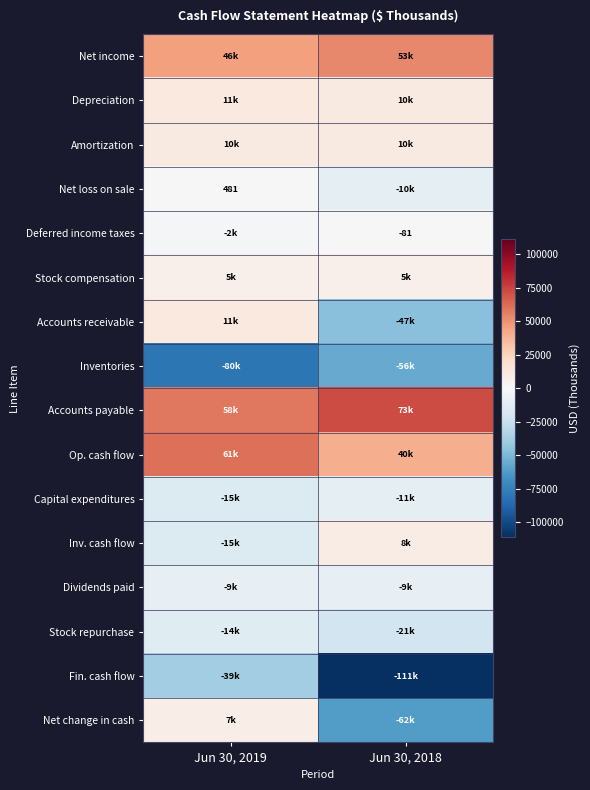

At which category does the chart reach its peak across all series?

Jun 30, 2018